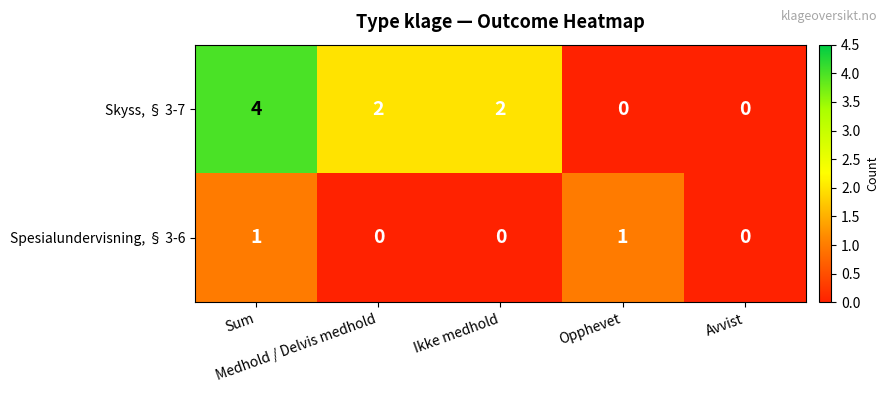

What is the difference between the maximum and minimum values in the Skyss, § 3-7 series?

4